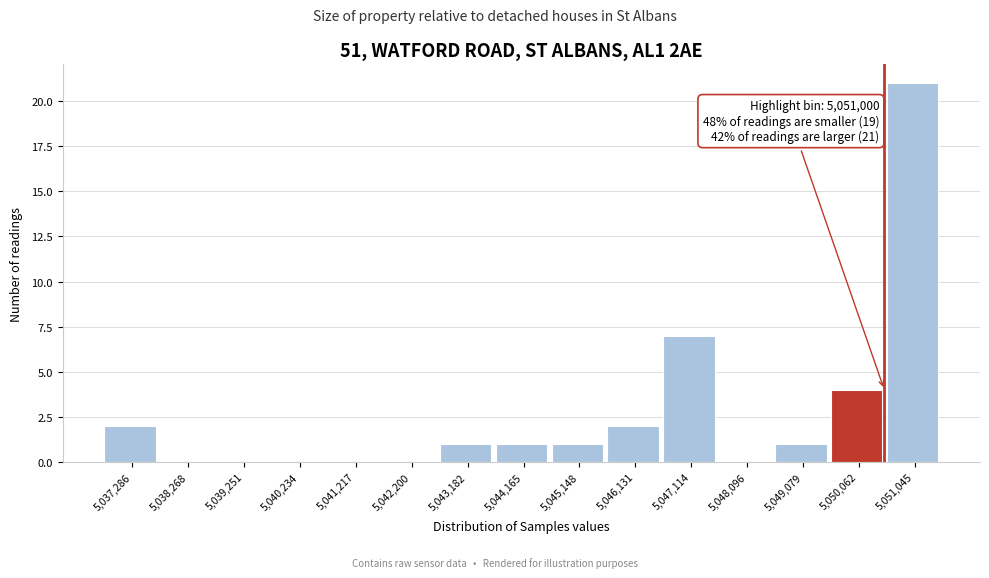

Reading left to right, what are all the values shown in this chart?

5,037,286=2	5,038,268=0	5,039,251=0	5,040,234=0	5,041,217=0	5,042,200=0	5,043,182=1	5,044,165=1	5,045,148=1	5,046,131=2	5,047,114=7	5,048,096=0	5,049,079=1	5,050,062=4	5,051,045=21